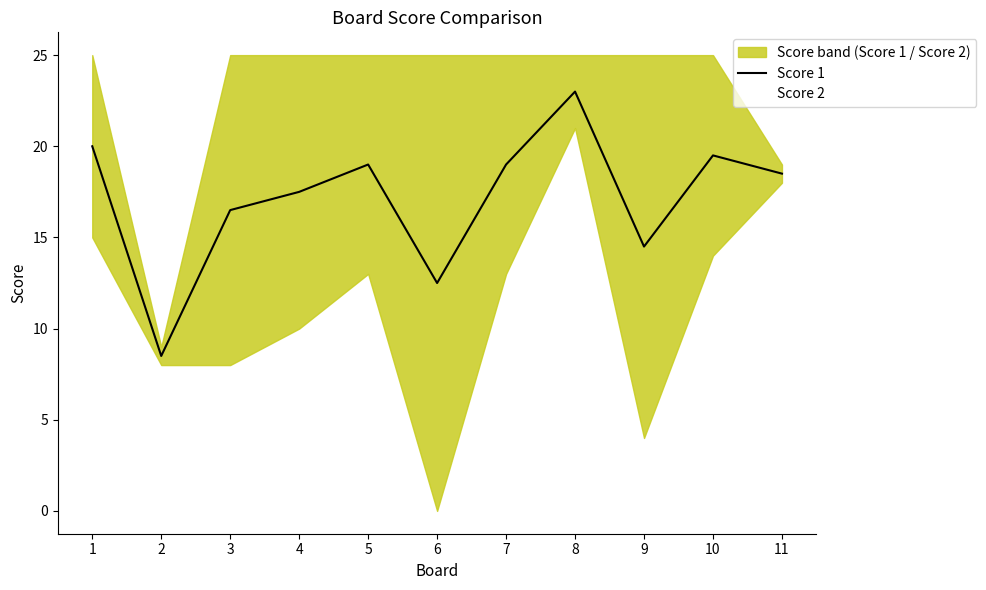

What is the value of the Score 1 point at the 4th from the left?

17.5